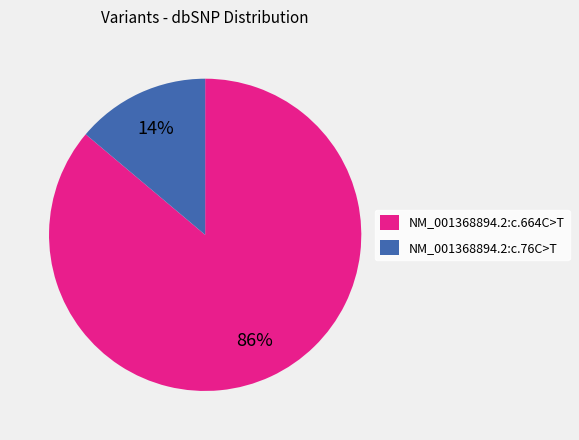

To the nearest percent, what is the difference between the largest and smallest slice percentages?

72%